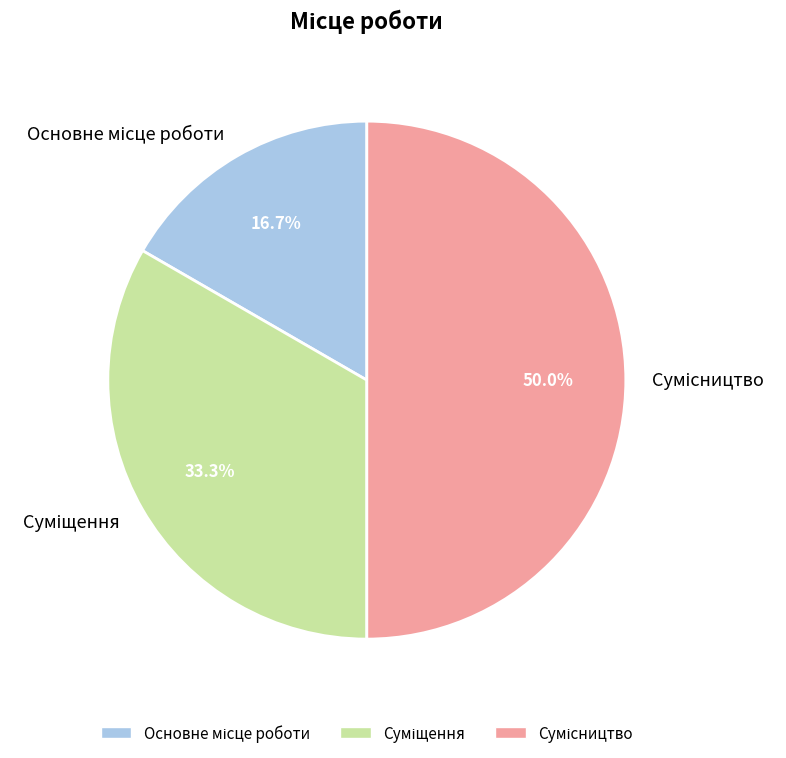

To the nearest percent, what is the difference between the Сумісництво and Основне місце роботи slice percentages?

33%